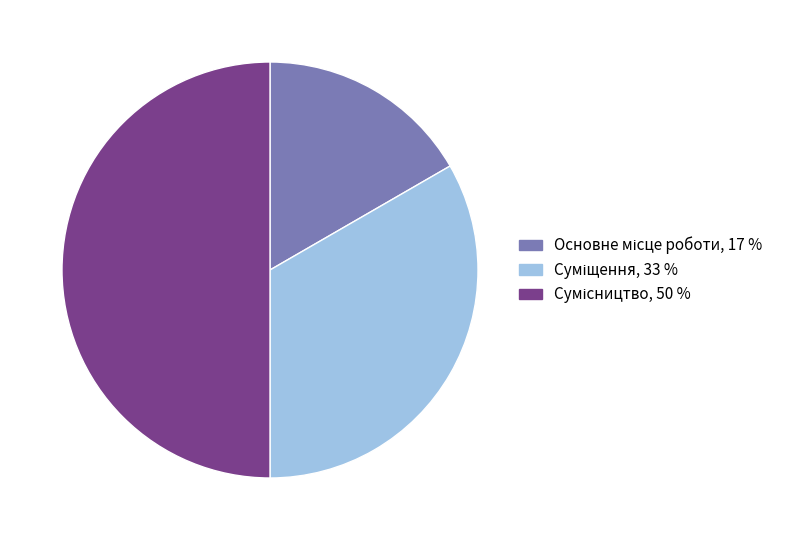

How many slices are in this pie chart?

3